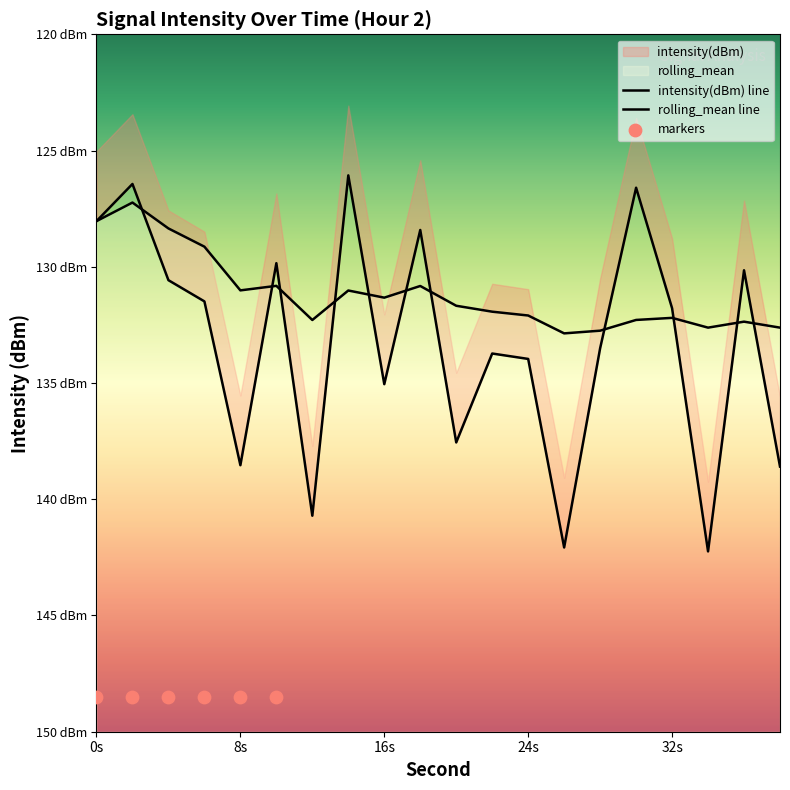

Which series contains the lowest Y value?

intensity(dBm)